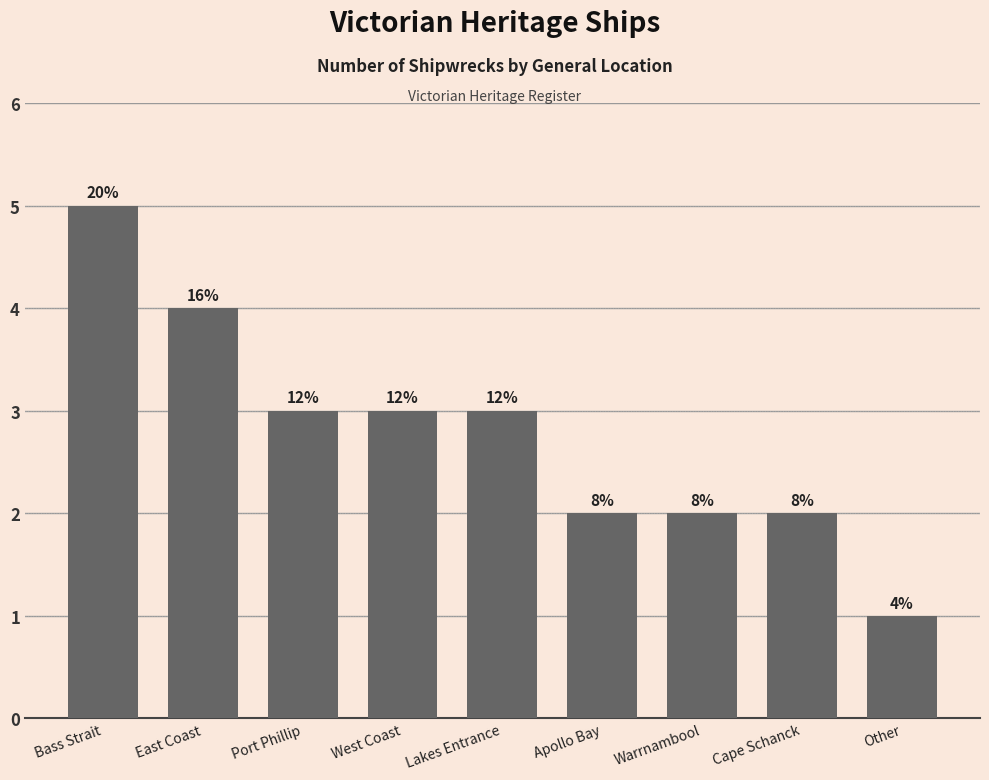

Is it true that the value at Port Phillip is 3?

True